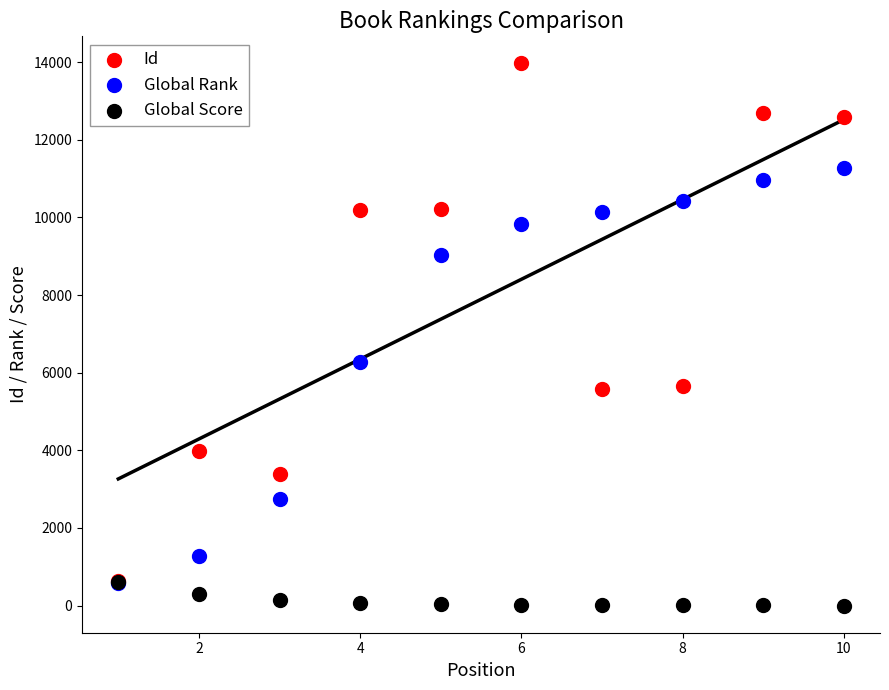

Across all series, what Y value is closest to 6983?

6283